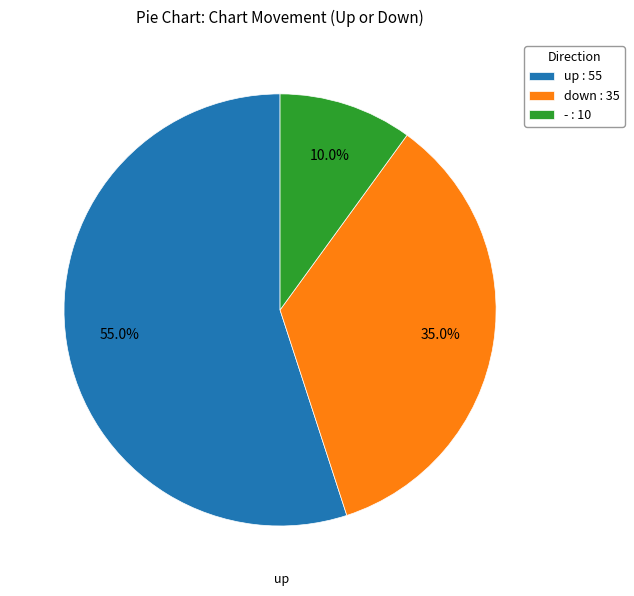

To the nearest percent, what is the combined percentage of down and up?

90%